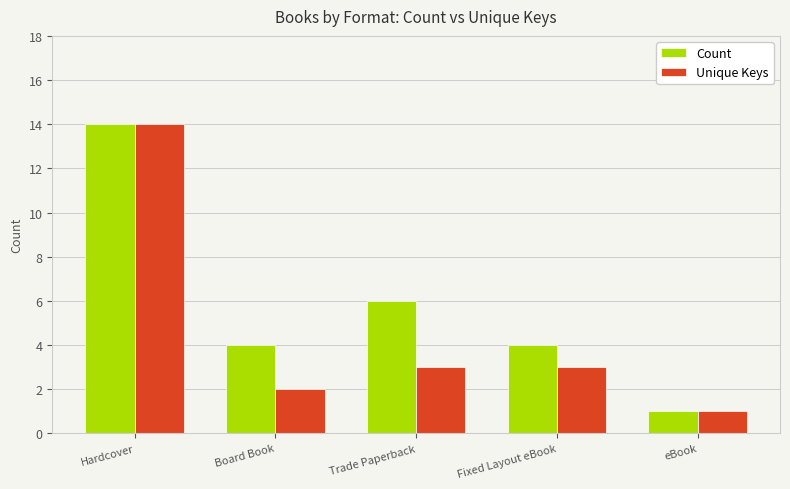

The value of Unique Keys at Board Book is 2. True or false?

True